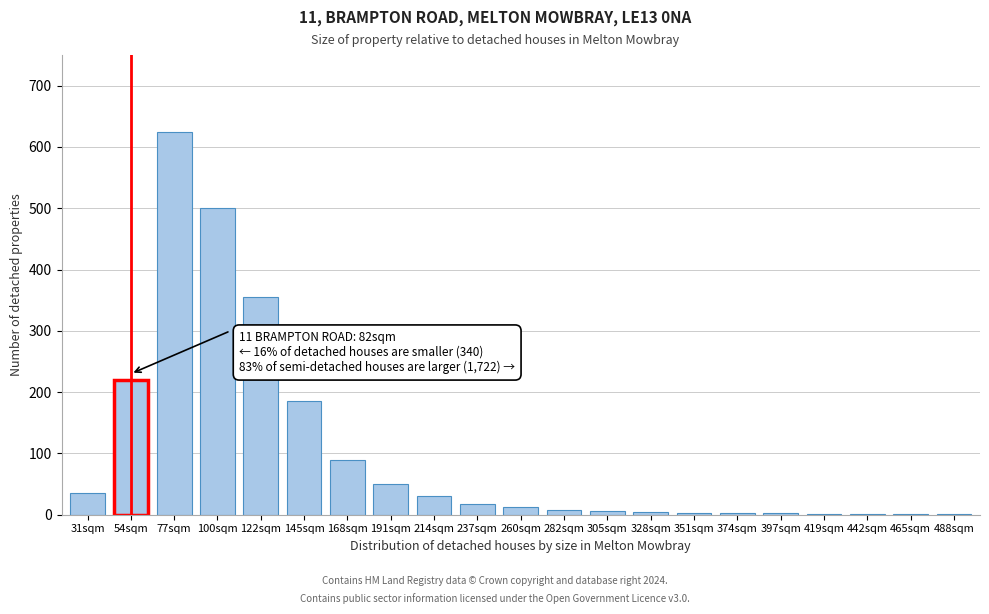

What is the sum of all values?

2149